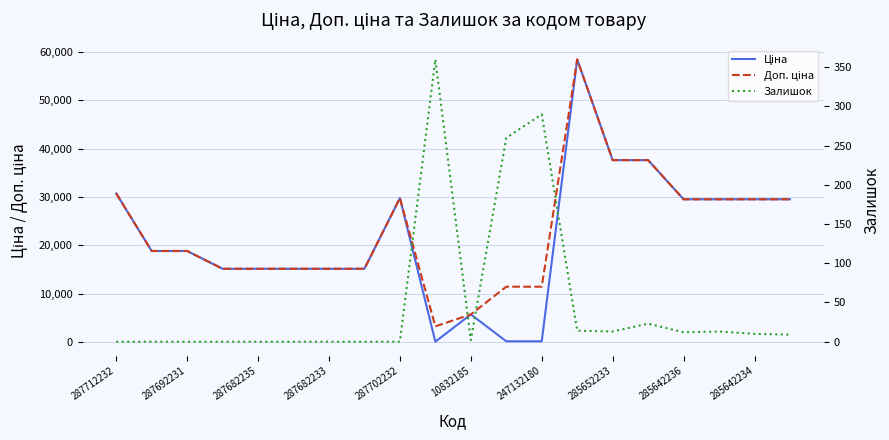

Count the number of data series in this chart.

3